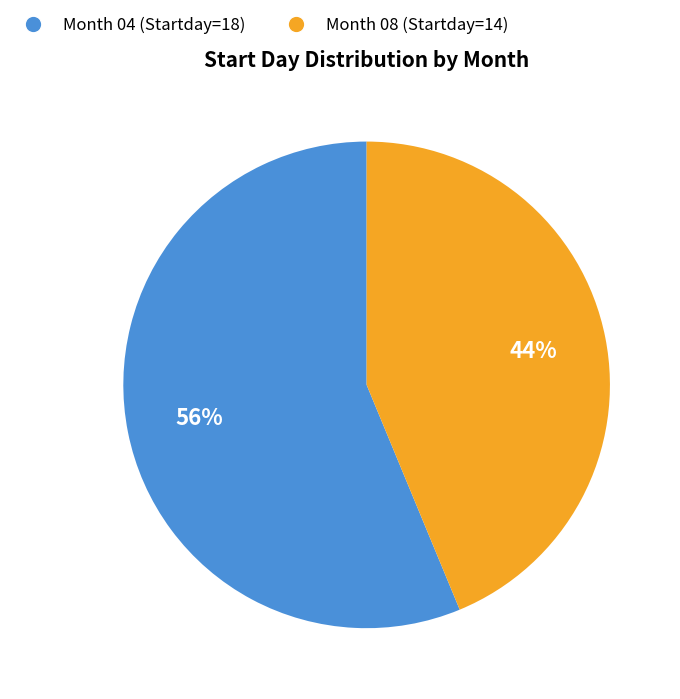

Does any single category account for the majority?

Yes